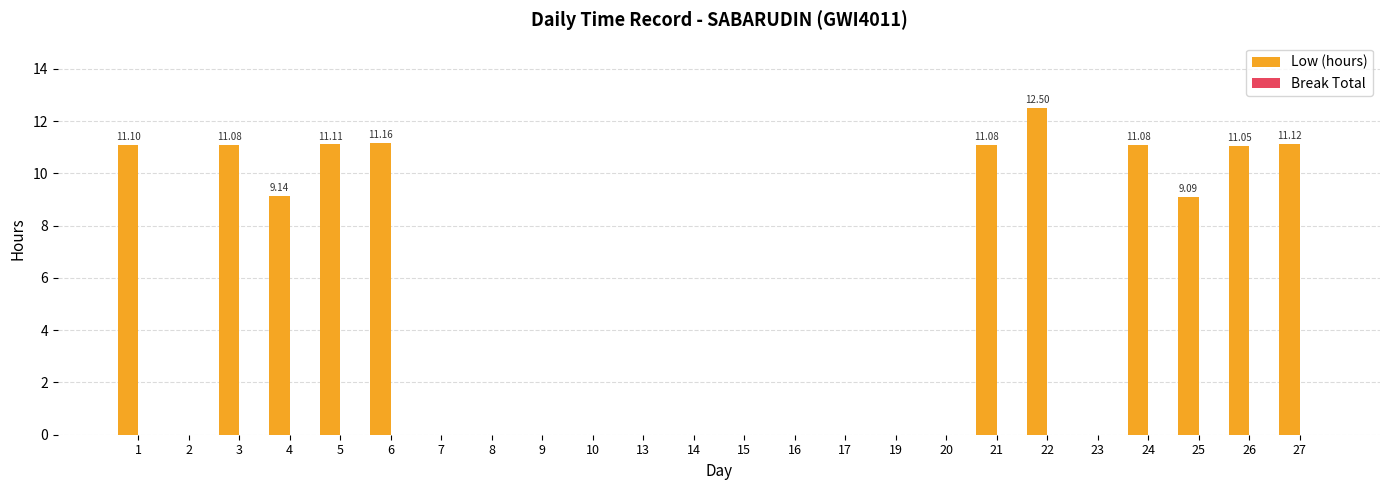

Are the bars horizontal?

No